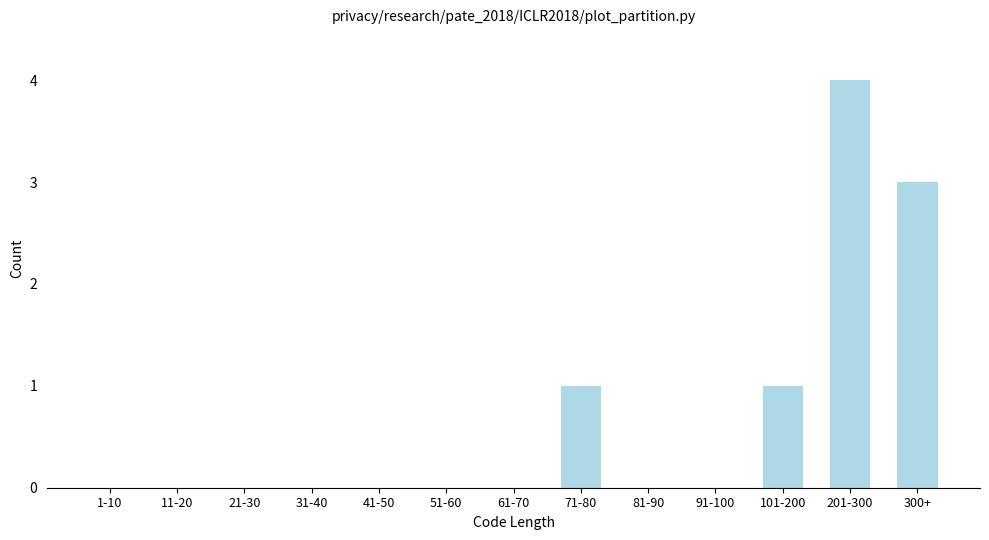

Reading left to right, transcribe all the data shown in this chart.

1-10=0	11-20=0	21-30=0	31-40=0	41-50=0	51-60=0	61-70=0	71-80=1	81-90=0	91-100=0	101-200=1	201-300=4	300+=3